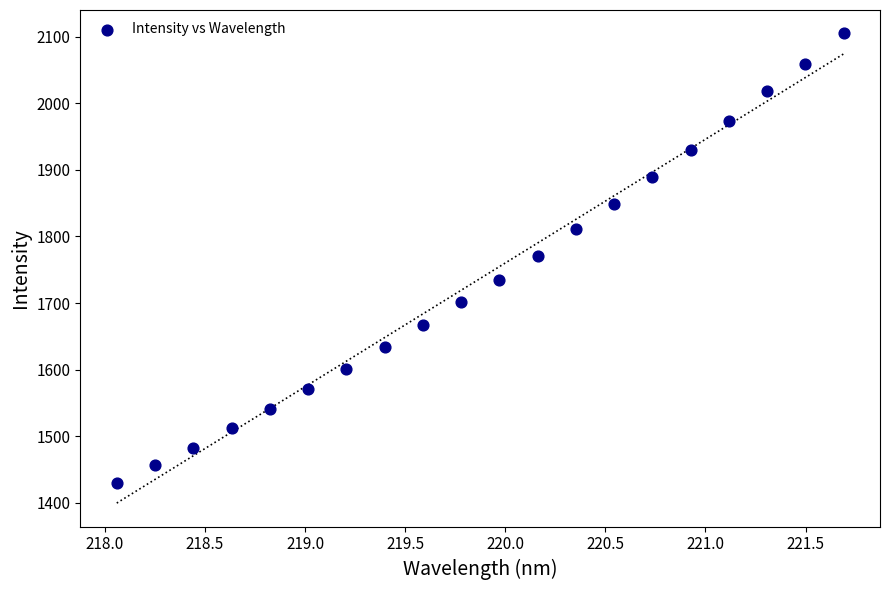

What is the range of Y values (max minus min)?

674.9